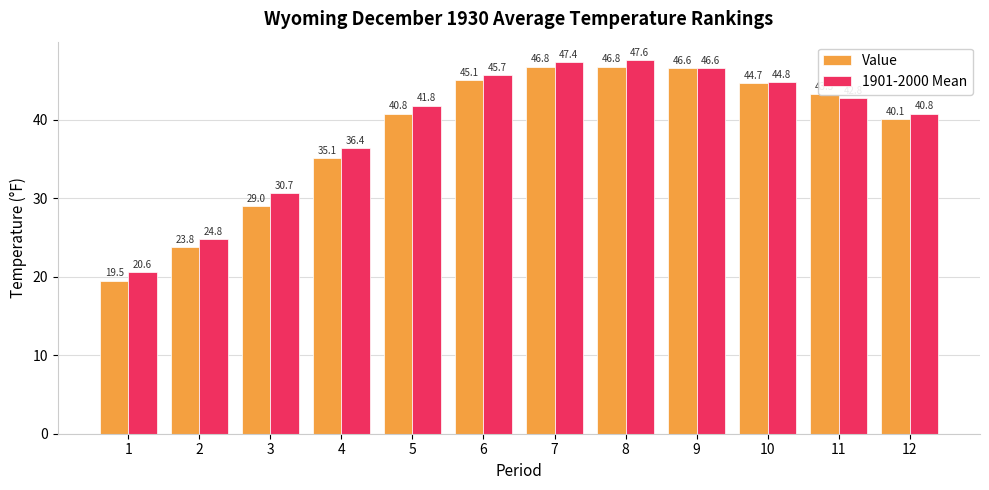

What is the value of the Value bar at the 9th from the left?

46.6